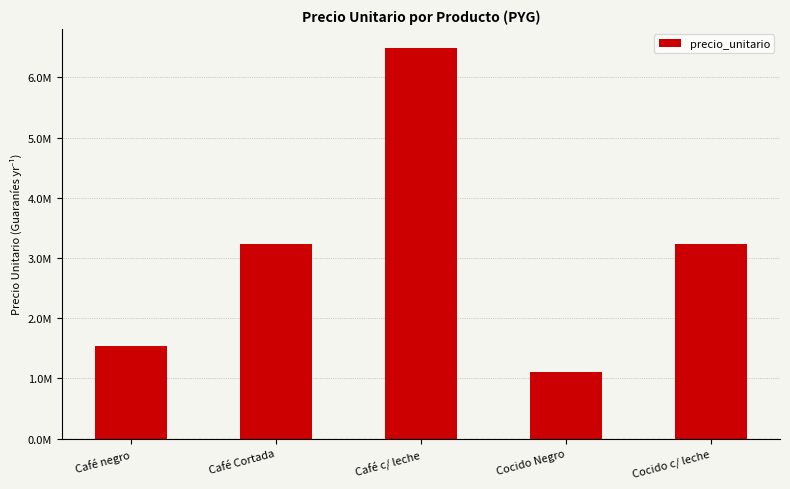

Does the chart contain any negative values?

No